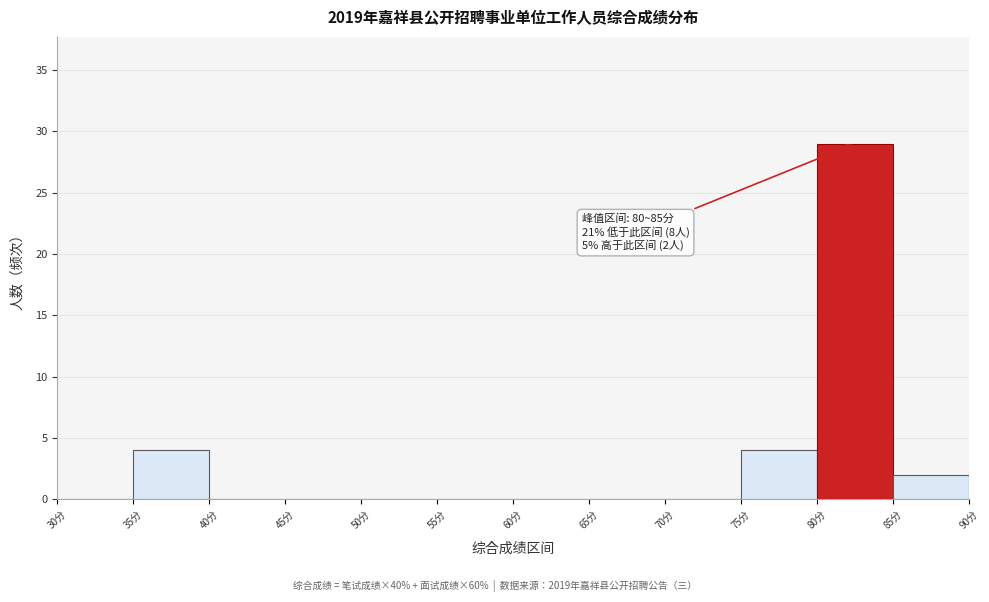

Which range on the x-axis has the tallest bar?

80 to 85